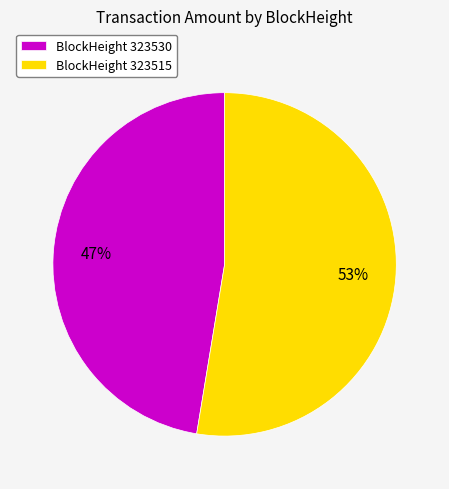

To the nearest percent, what is the average slice percentage?

50%